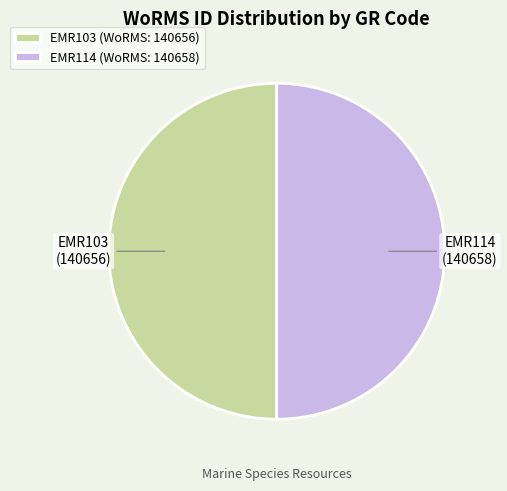

Is the sum of EMR103 and EMR114 greater than half?

Yes